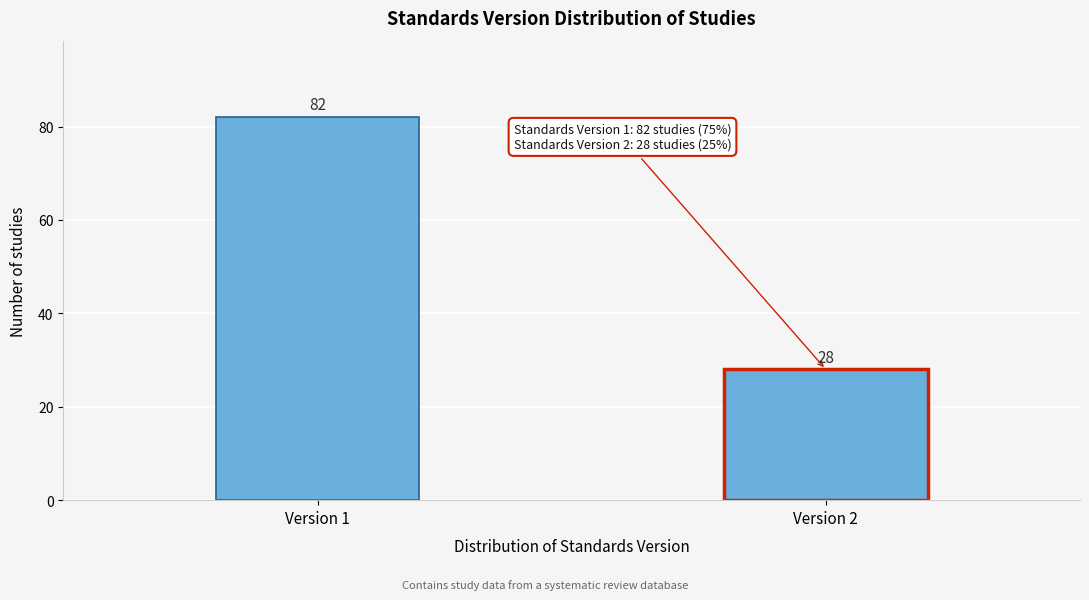

Reading left to right, transcribe all the data shown in this chart.

Version 1=82	Version 2=28